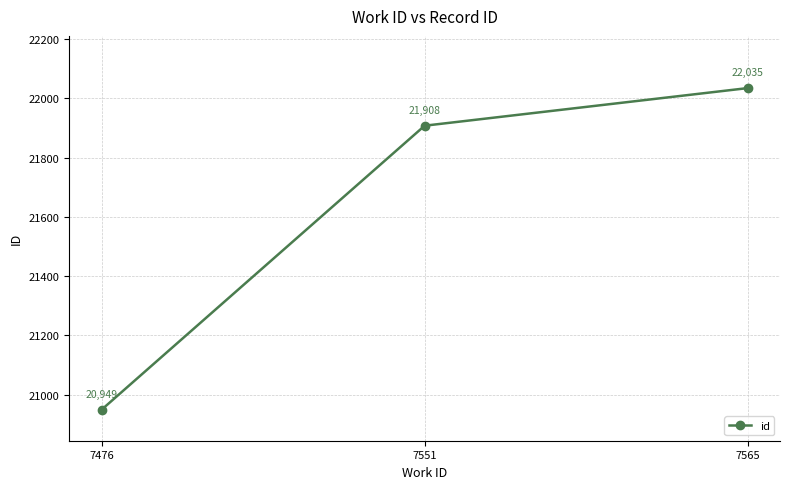

What is the value of the 1st point from the left?

20949